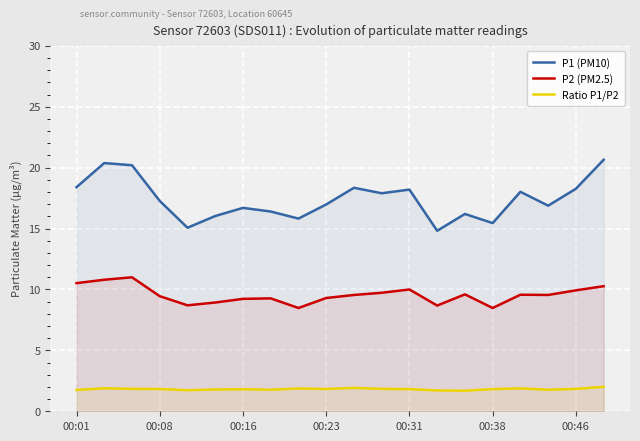

What is the maximum value for P1 (PM10)?

20.6